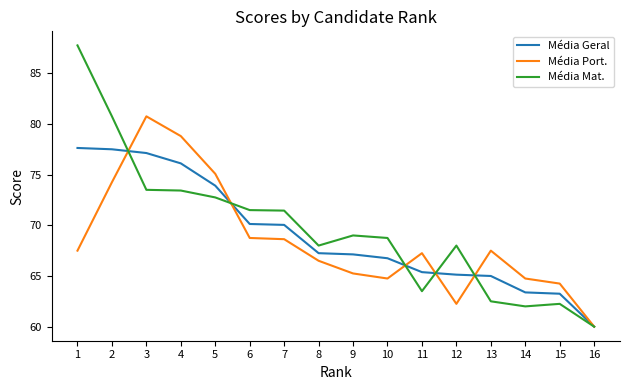

List the series in order of their peak value, highest first.

Média Mat., Média Port., Média Geral